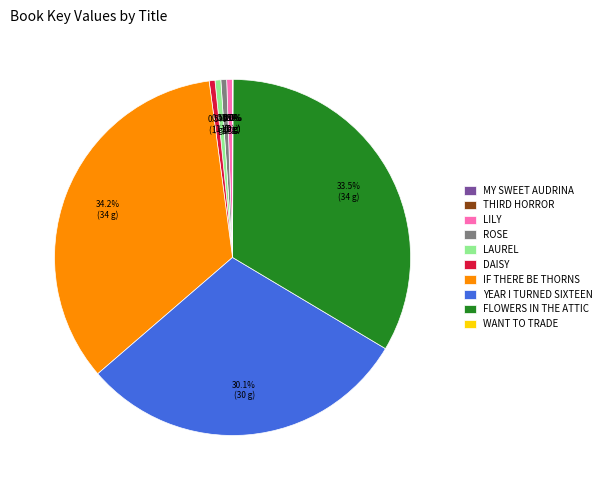

What is the ratio of the value at FLOWERS IN THE ATTIC to the value at DAISY?

63.8